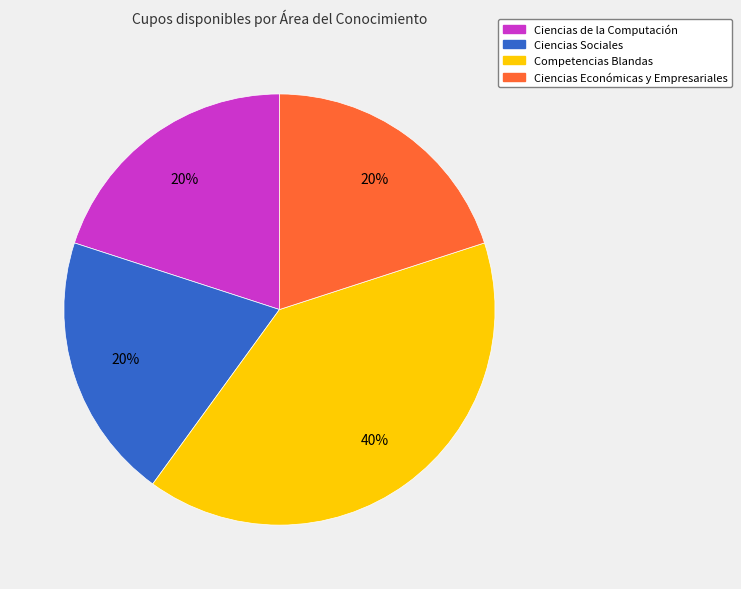

Combined, do Competencias Blandas and Ciencias Económicas y Empresariales account for over 50%?

Yes